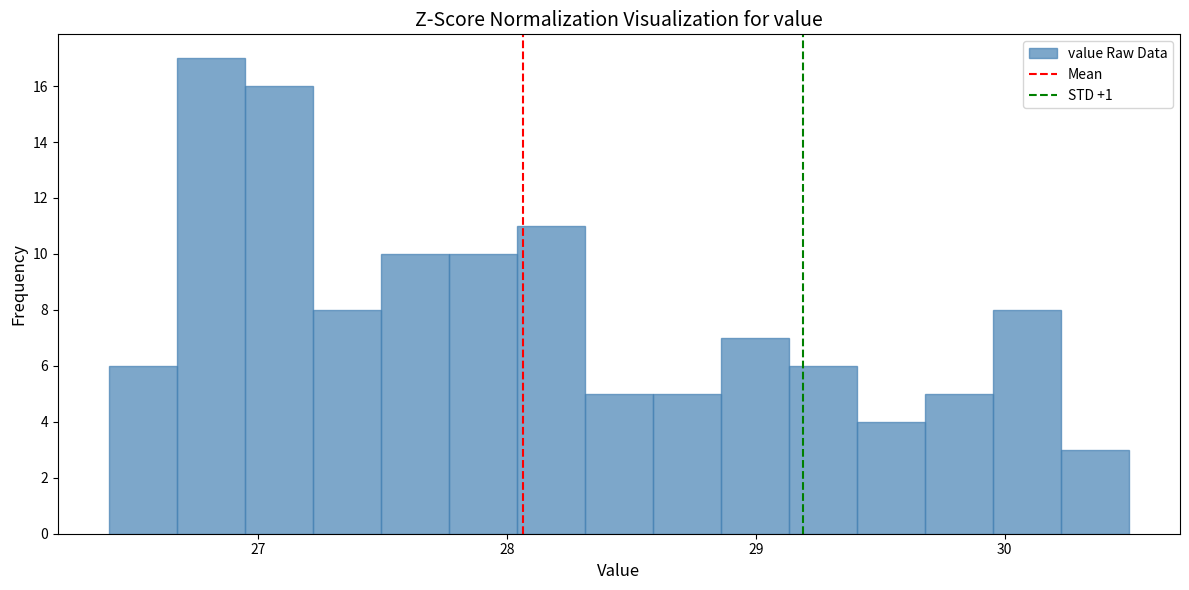

Read against the x-axis, roughly where is the centre of the tallest bar?

26.8